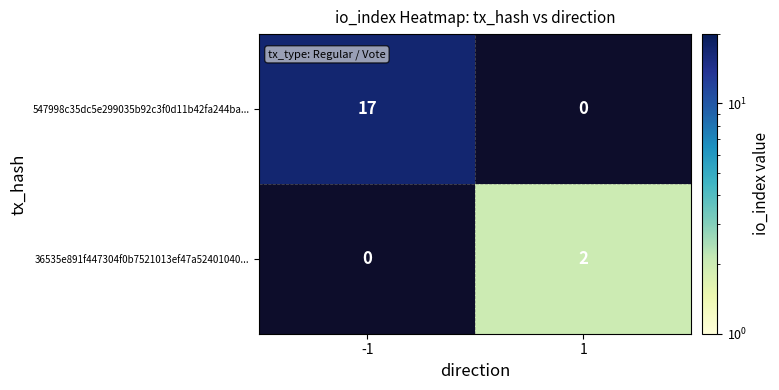

At how many categories does at least one series exceed 8?

1